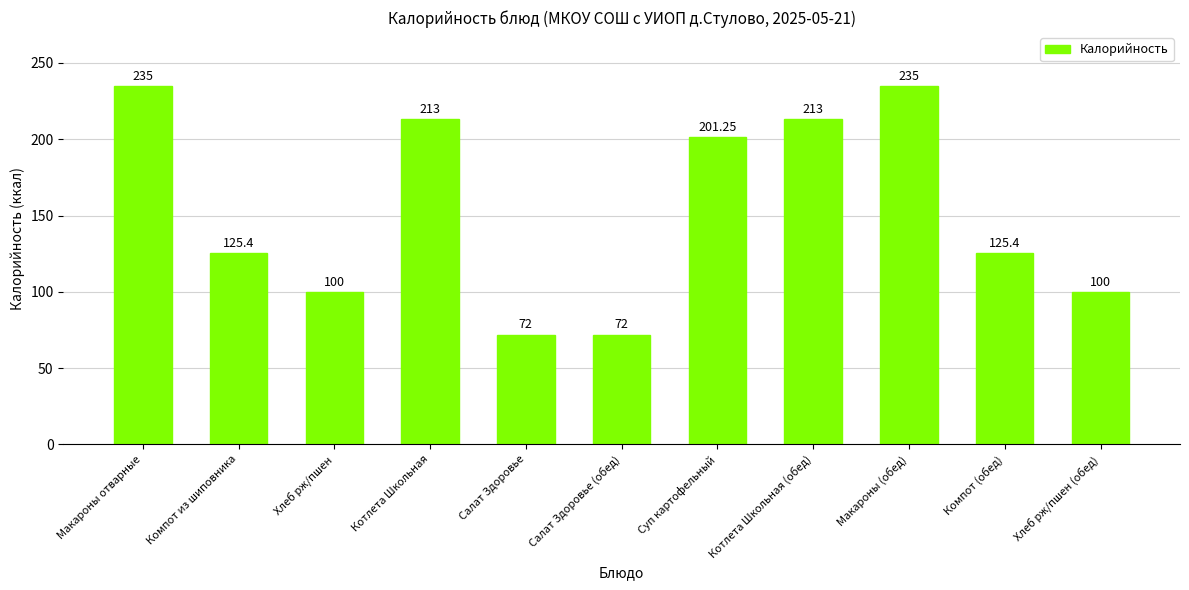

How many series are shown in this chart?

1